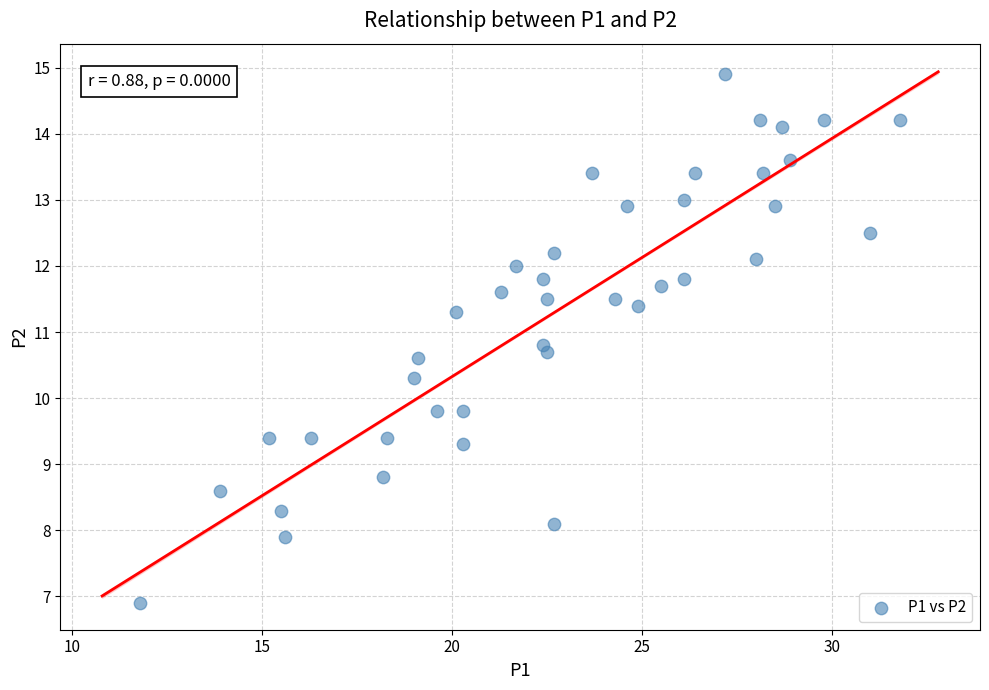

What is the range of X values (max minus min)?

20.0